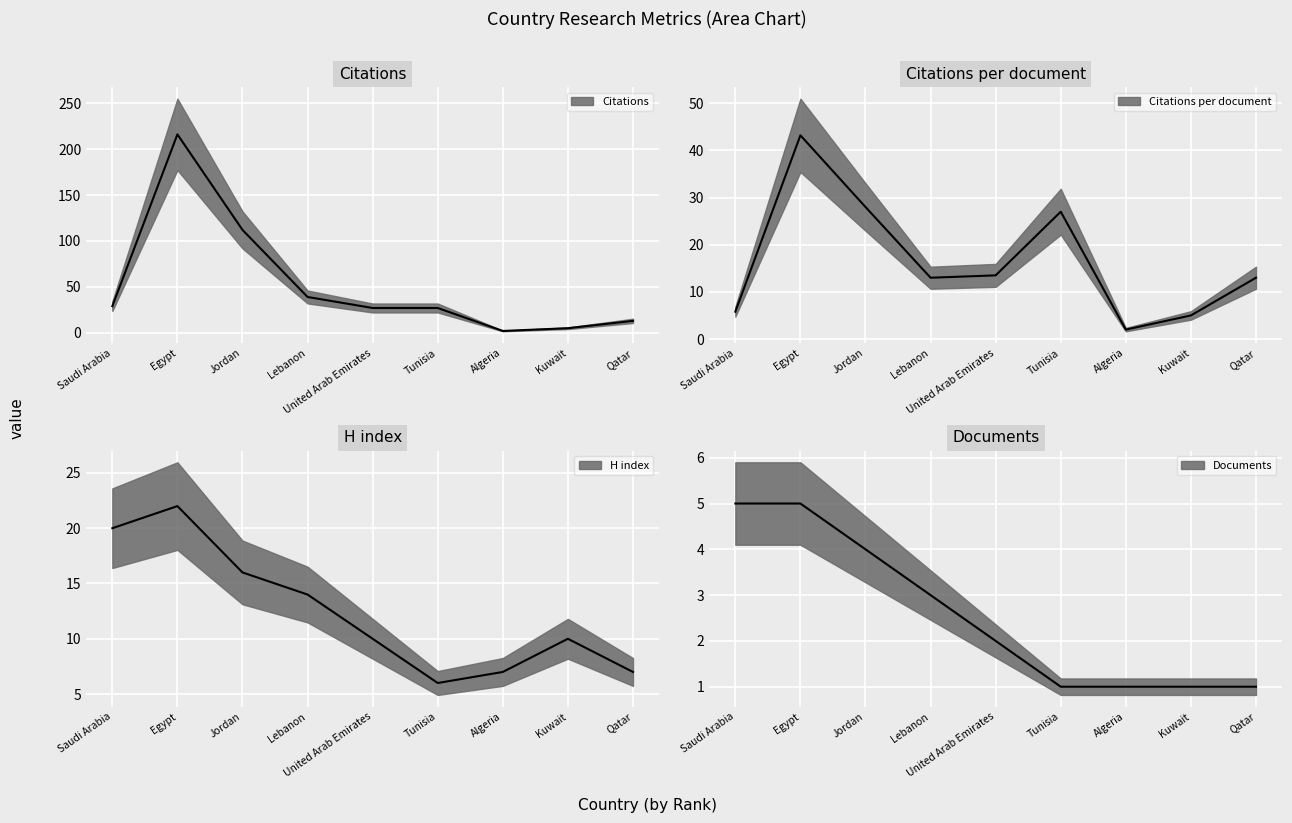

What are all the series names shown in the legend?

Citations, Citations per document, H index, Documents